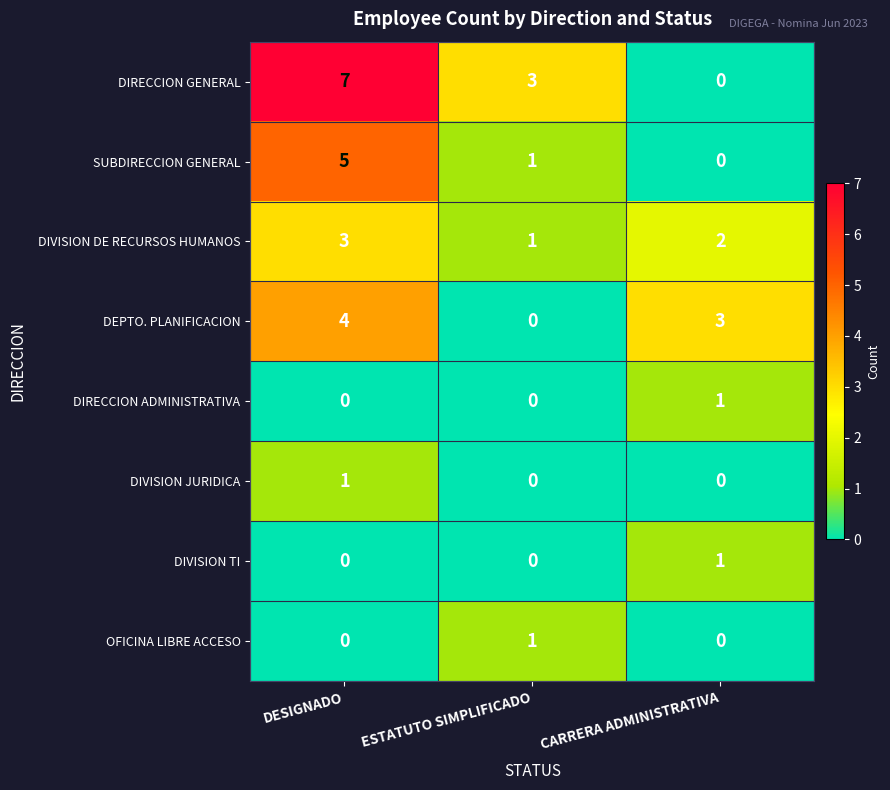

The value of DEPTO. PLANIFICACION at ESTATUTO SIMPLIFICADO is 2. True or false?

False